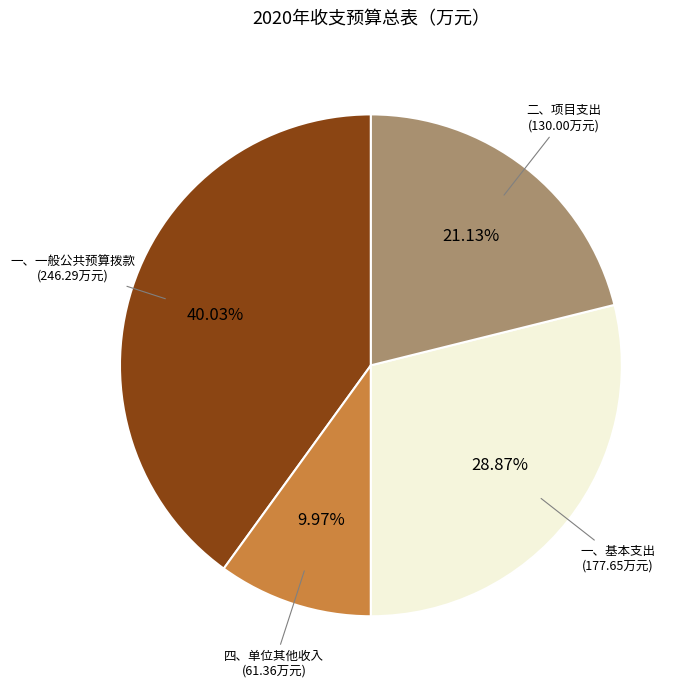

How many segments does this pie chart have?

4